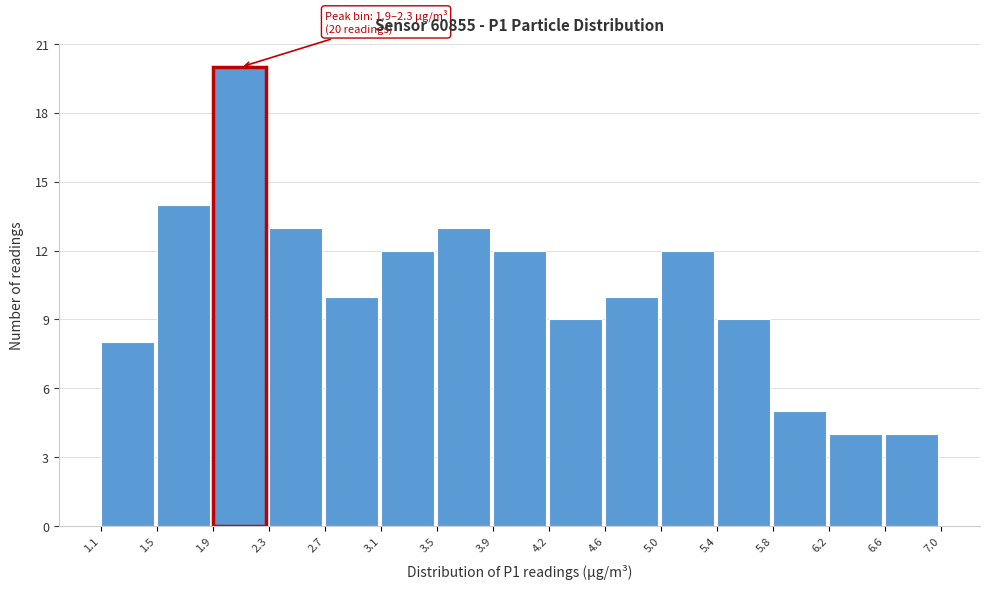

Over which range of the x-axis is the bar tallest?

1.9 to 2.3